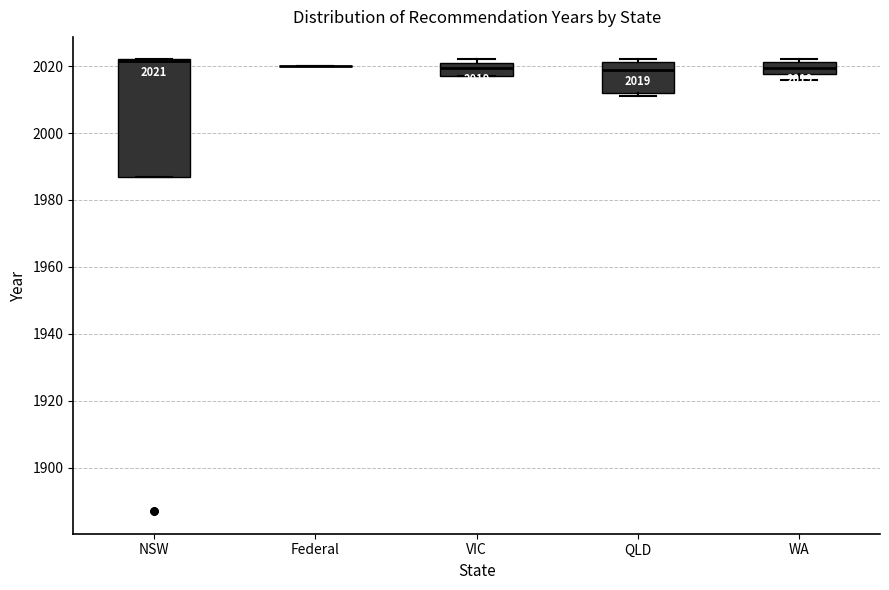

Comparing the boxes themselves (not the whiskers), which one is the tallest?

NSW